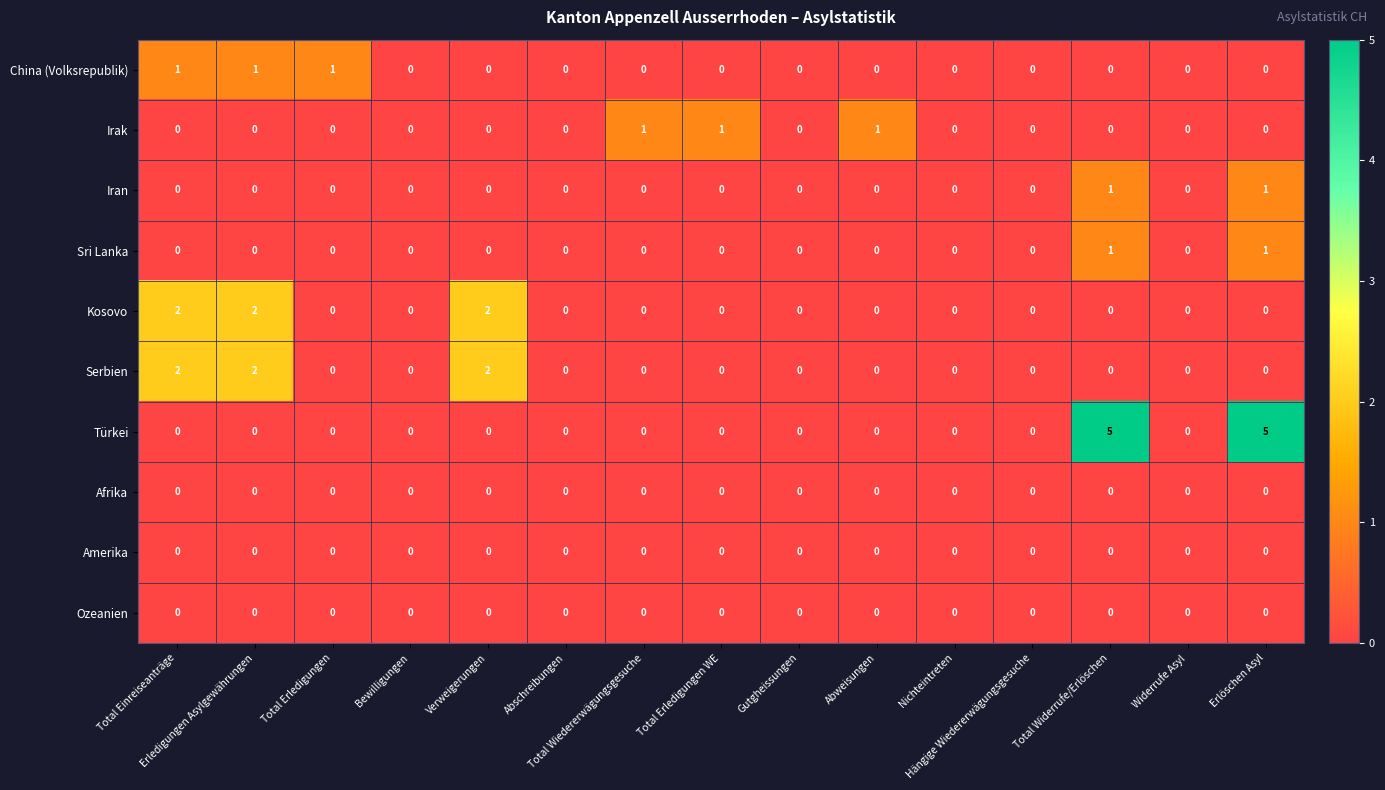

Which series has the largest total across all categories?

Türkei